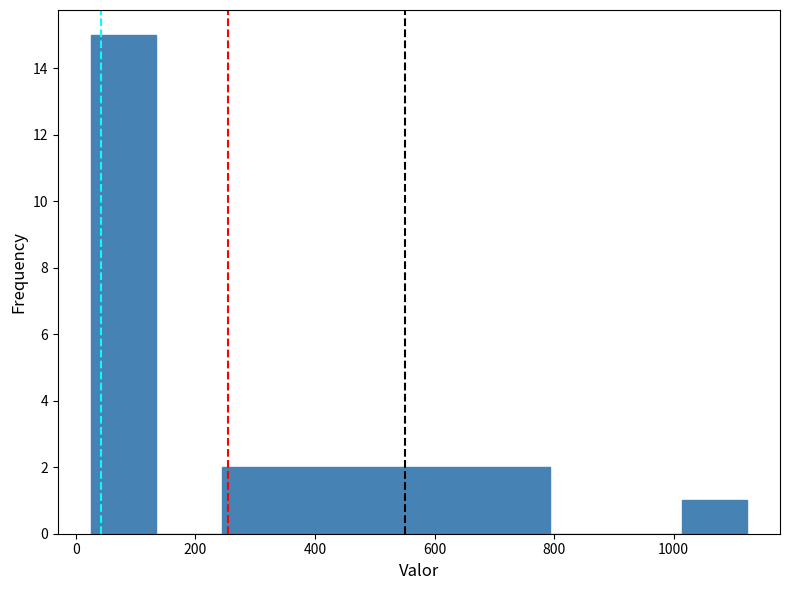

Reading left to right, list every bar in this chart as the range it spans on the x-axis followed by its height. Neither the bar edges nor the heights are printed on the chart, so give them approximately, as read against the axes.

20 to 140: 15
140 to 240: 0
240 to 360: 2
360 to 460: 2
460 to 580: 2
580 to 680: 2
680 to 800: 2
800 to 900: 0
900 to 1020: 0
1020 to 1120: 1